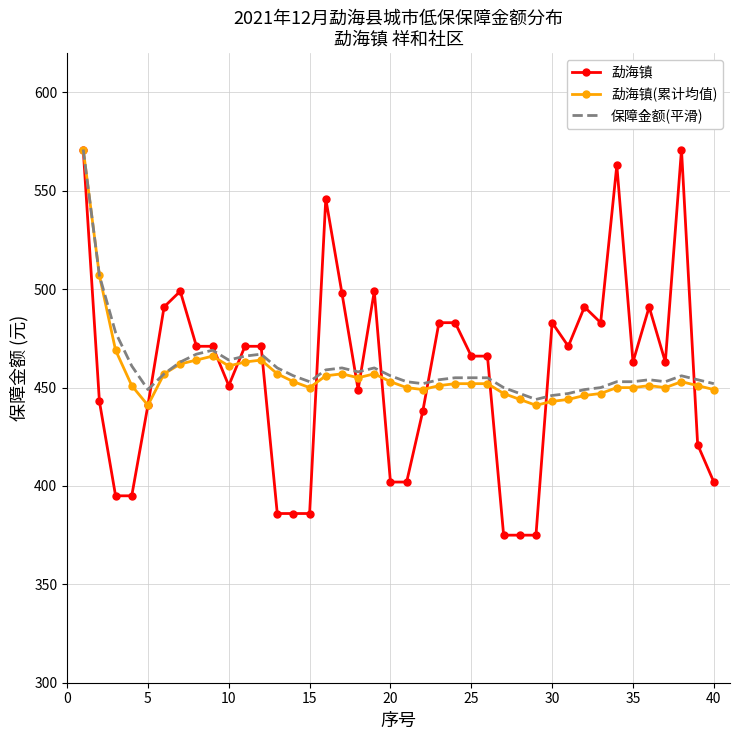

What is the smallest value displayed?

375